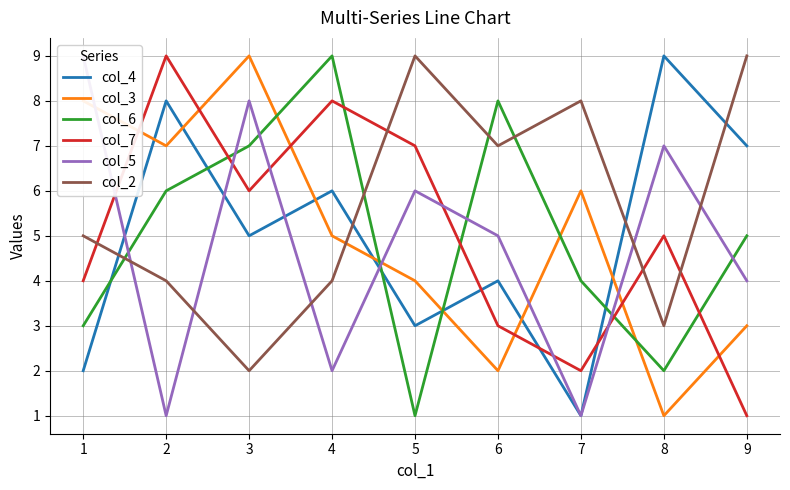

Reading left to right, extract all data points from this chart.

col_4: 2	8	5	6	3	4	1	9	7
col_3: 8	7	9	5	4	2	6	1	3
col_6: 3	6	7	9	1	8	4	2	5
col_7: 4	9	6	8	7	3	2	5	1
col_5: 9	1	8	2	6	5	1	7	4
col_2: 5	4	2	4	9	7	8	3	9